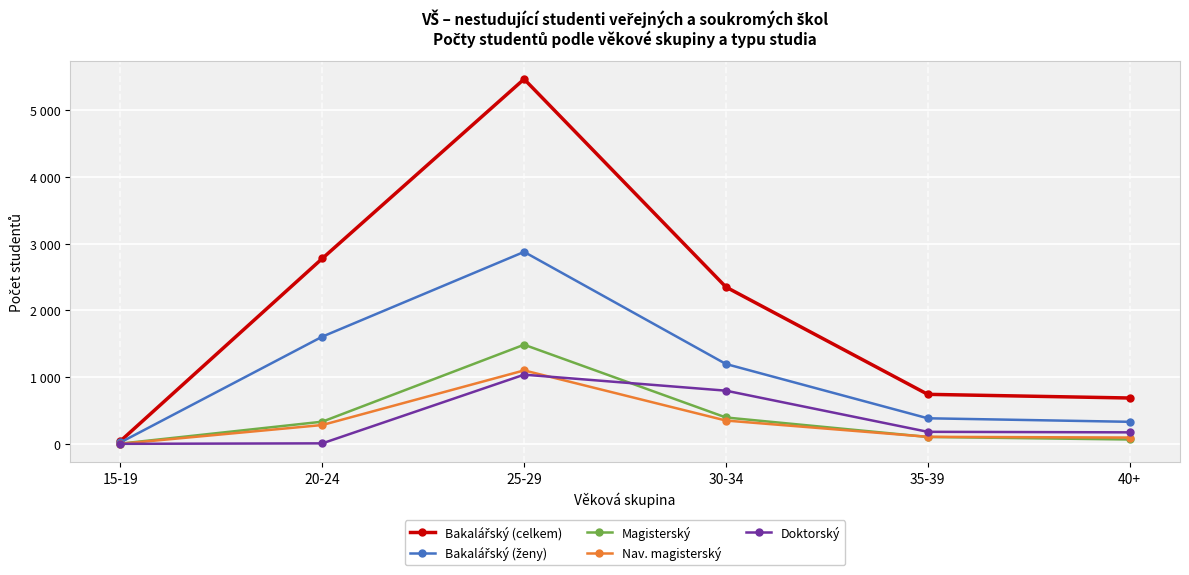

Which series changed the most between 15-19 and 20-24?

Bakalářský (celkem)